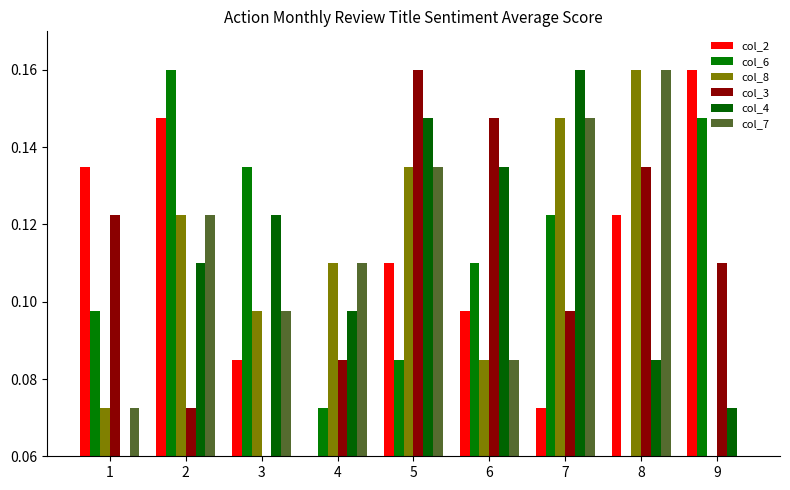

At 8, list the series in order from largest to smallest.

col_8, col_7, col_3, col_2, col_4, col_6